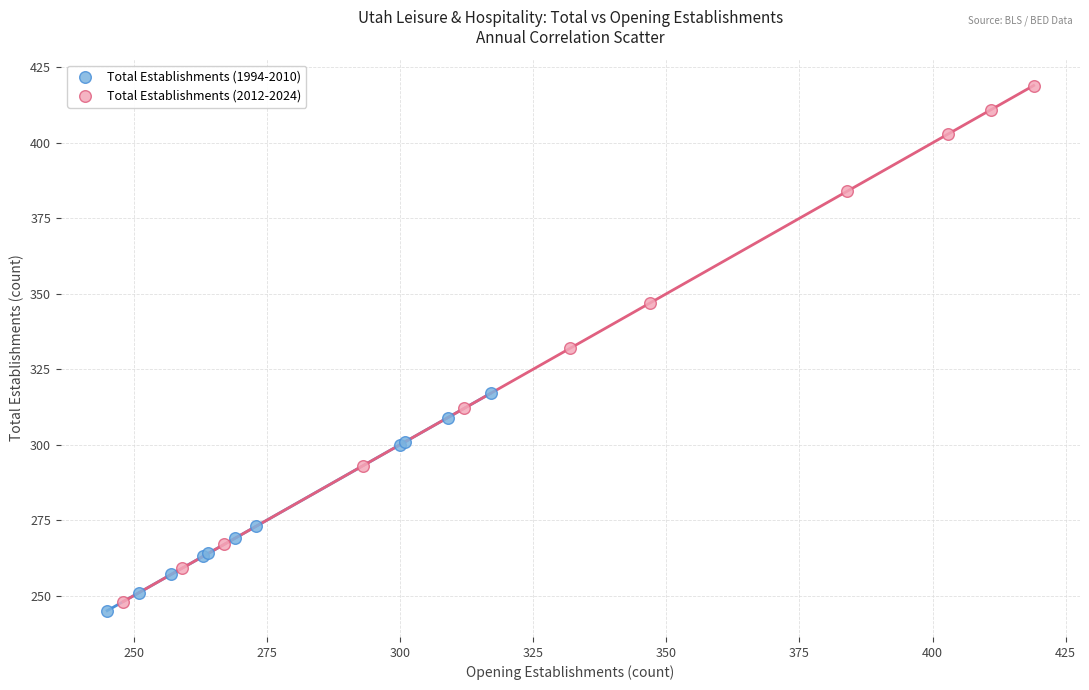

Which series contains the highest Y value?

Total Establishments (2012-2024)